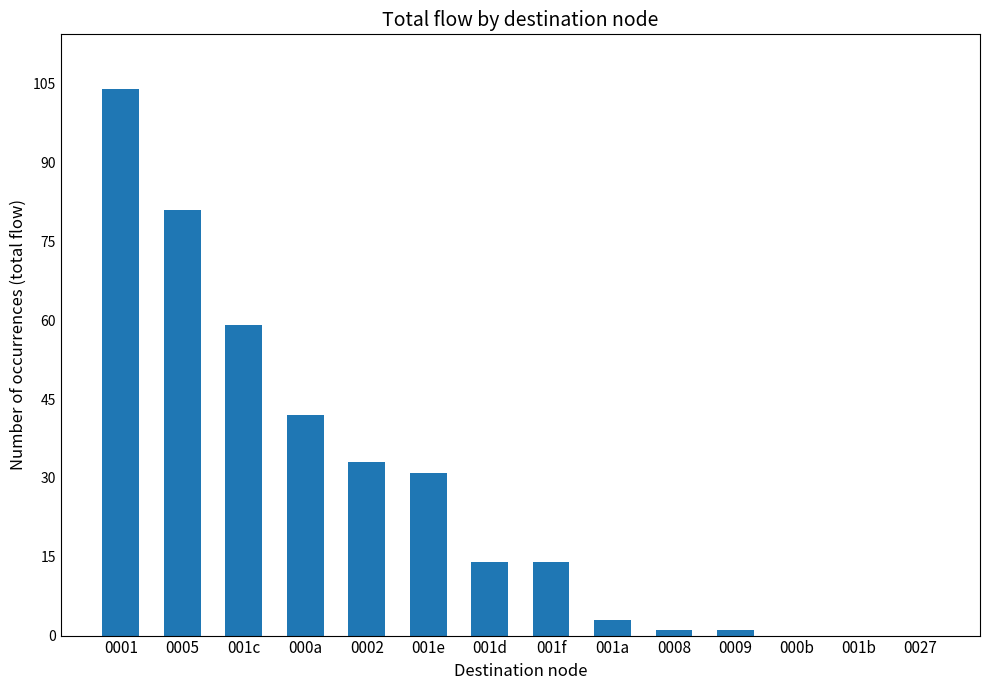

Approximately how many times larger is the value at 0005 compared to 000a?

1.9